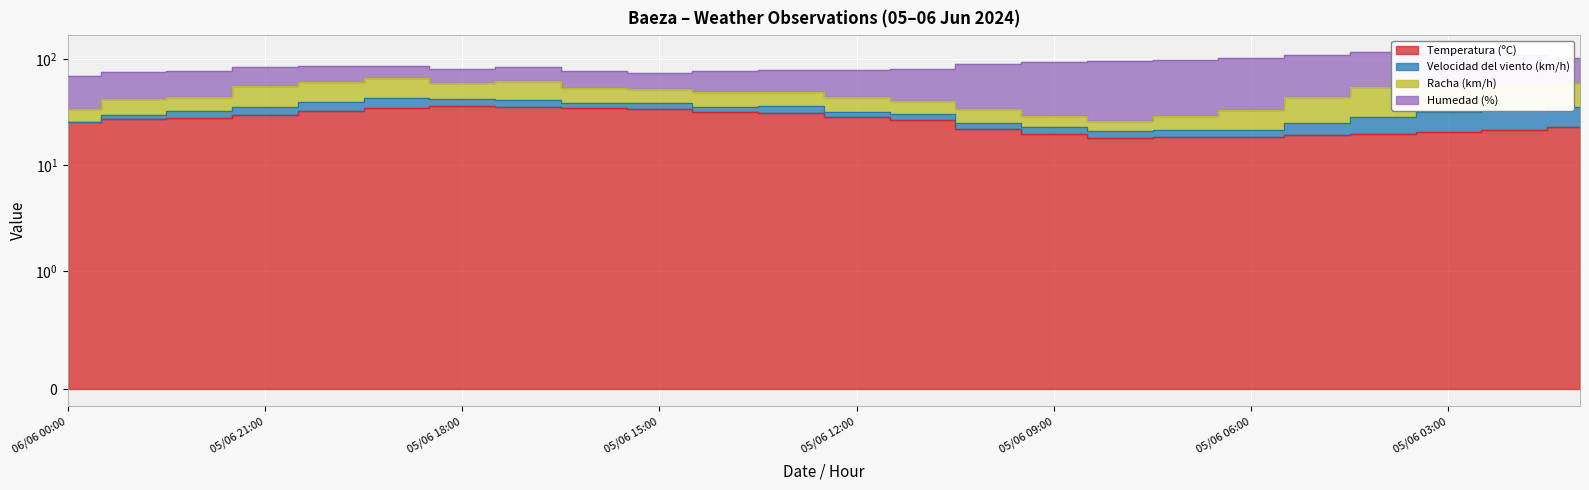

True or false: Temperatura (ºC) has a value of 29.7 at 05/06 21:00.

True